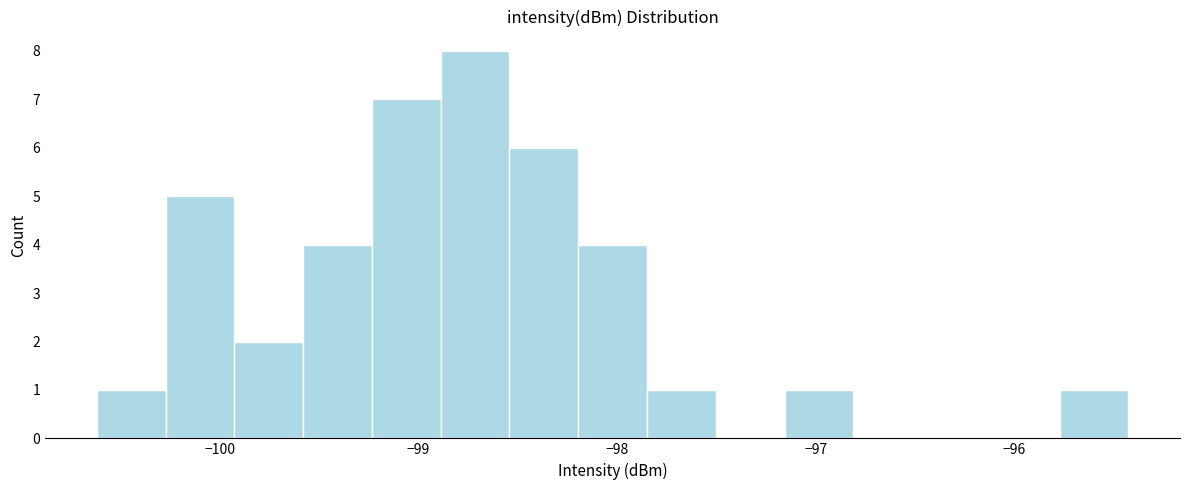

Around what value on the x-axis is the tallest bar? Give the approximate position of its centre, as read against the axis.

-98.7